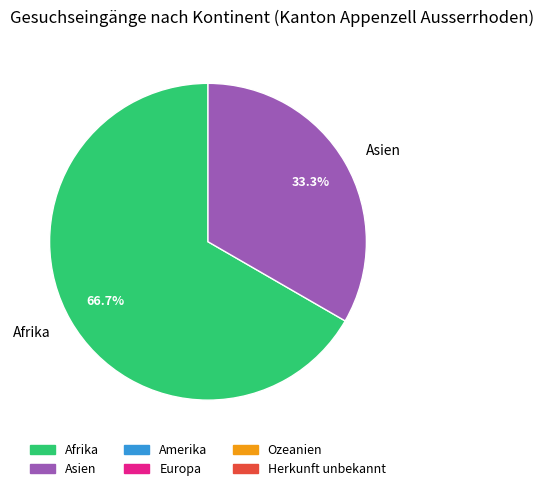

How many slices are in this pie chart?

2